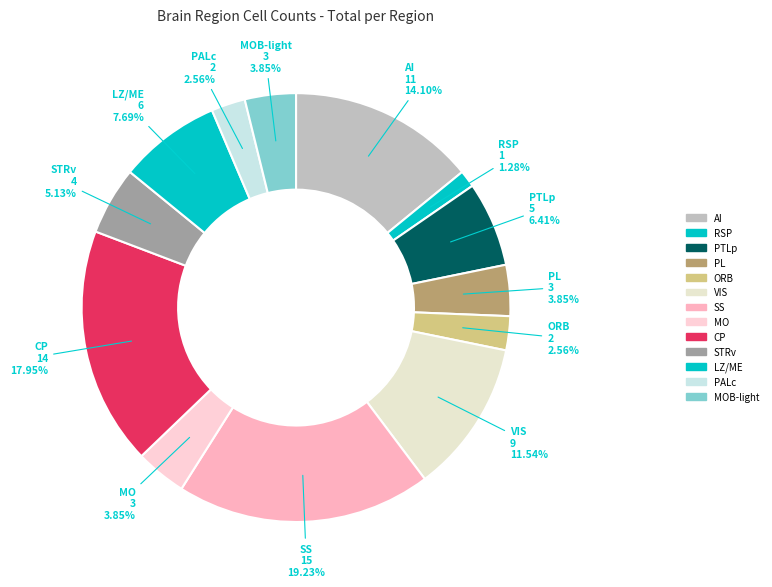

Count the number of slices in the pie.

13